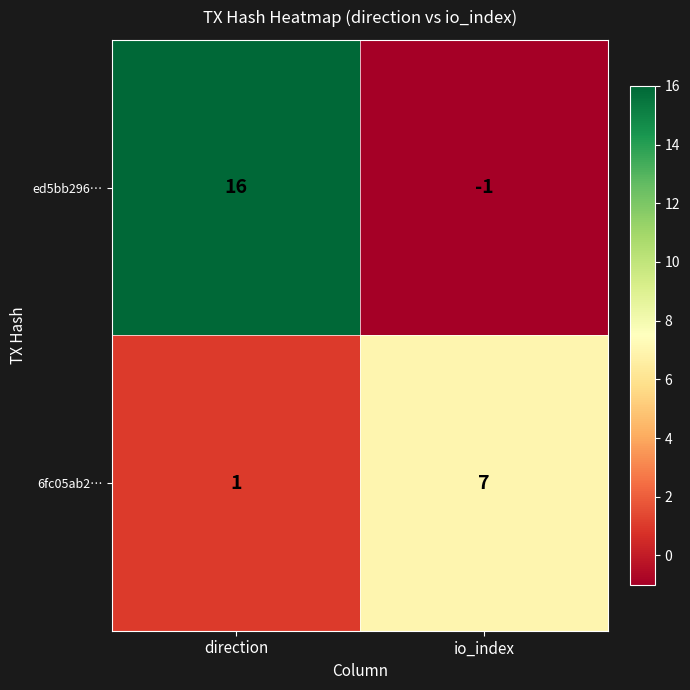

The ed5bb296… series shows -1 at io_index. True or false?

True